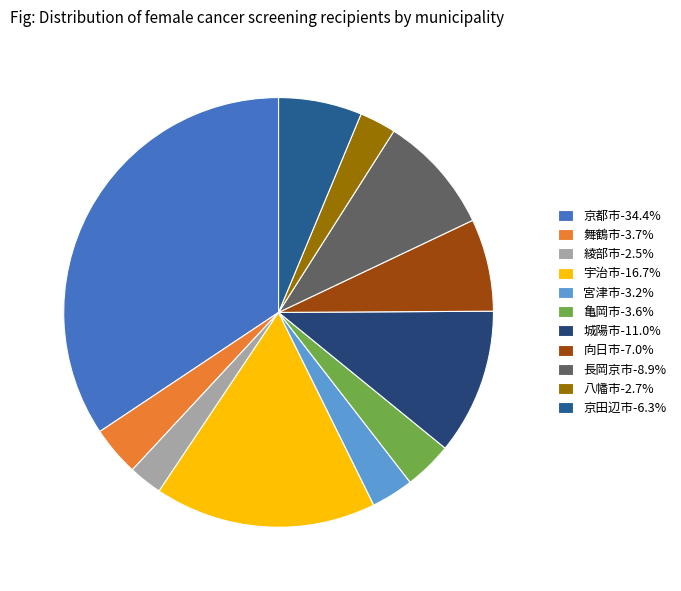

Rank the categories by value from highest to lowest.

京都市, 宇治市, 城陽市, 長岡京市, 向日市, 京田辺市, 舞鶴市, 亀岡市, 宮津市, 八幡市, 綾部市